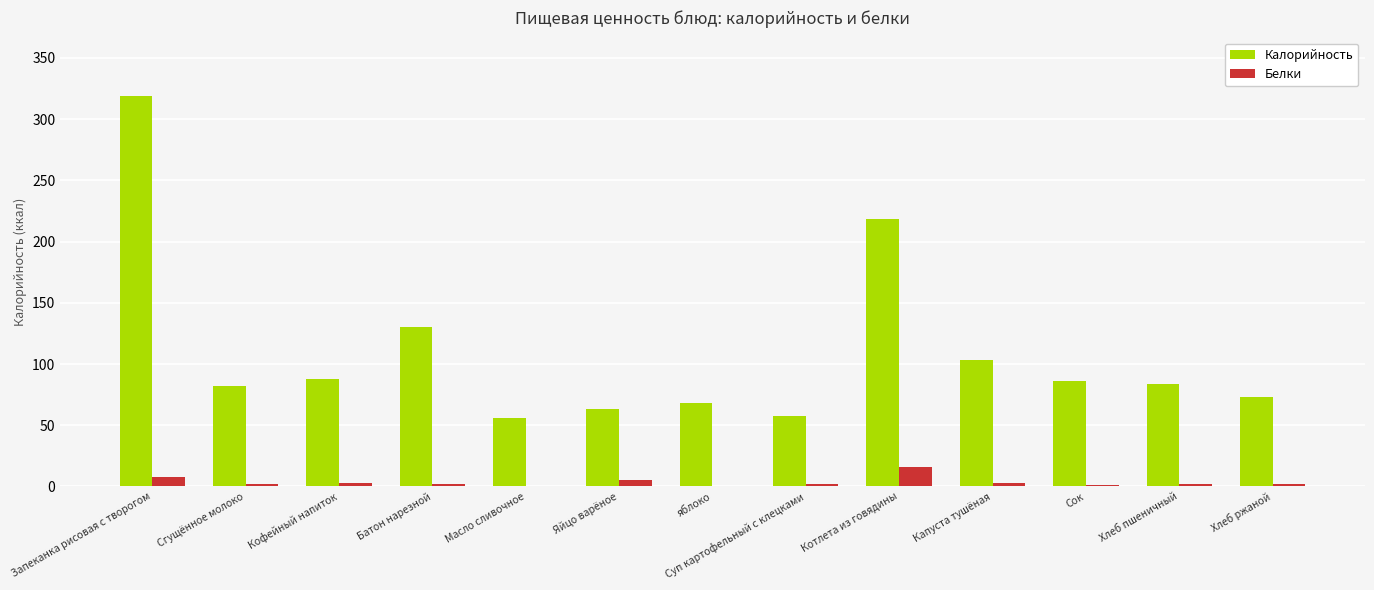

Which series has the largest total across all categories?

Калорийность